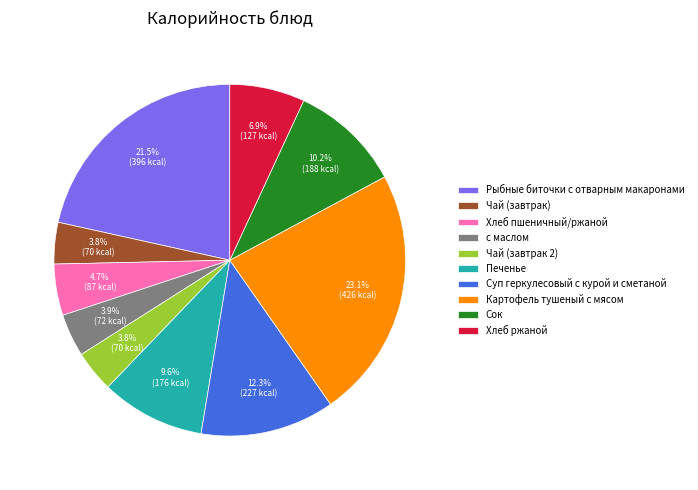

Which has a higher value, Сок or Картофель тушеный с мясом?

Картофель тушеный с мясом